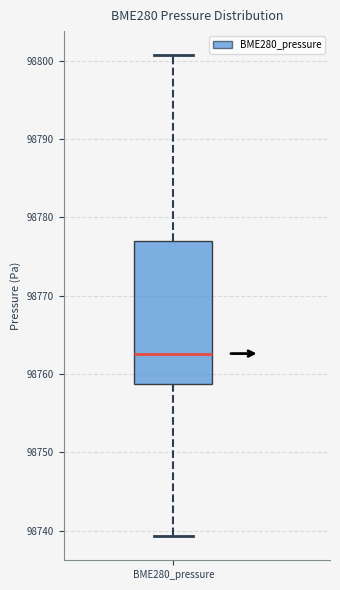

Read this box plot against the y-axis: the position of the median line, the range covered by the box, and the ends of both whiskers. The values are not printed on the chart, so give them approximately, as read against the axis.

median 98763, box 98759 to 98777, whiskers 98739 to 98801